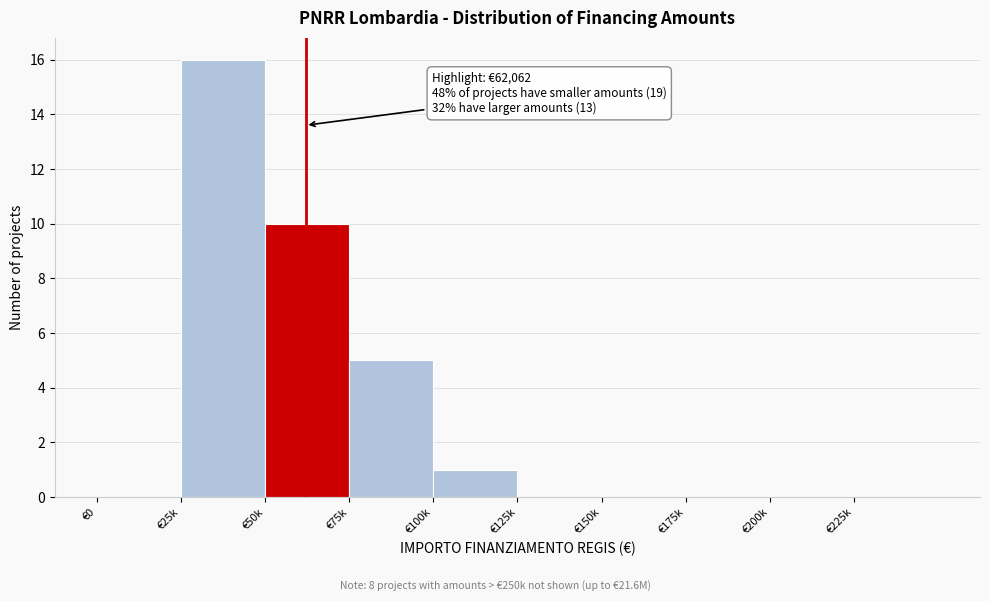

Reading left to right, transcribe all the data shown in this chart.

€0=0	€25k=16	€50k=10	€75k=5	€100k=1	€125k=0	€150k=0	€175k=0	€200k=0	€225k=0